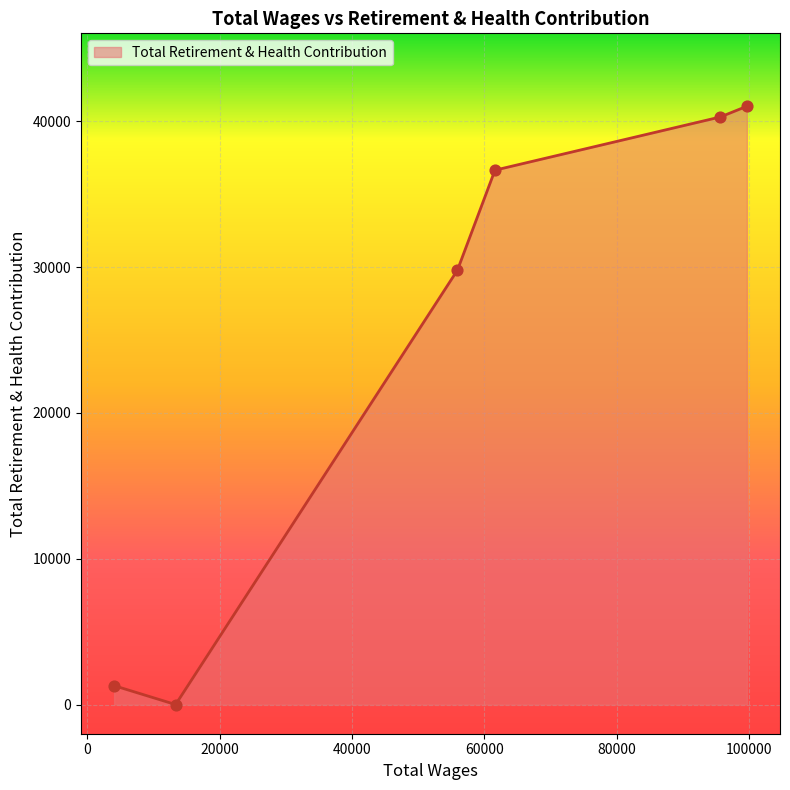

What is the average value?

24841